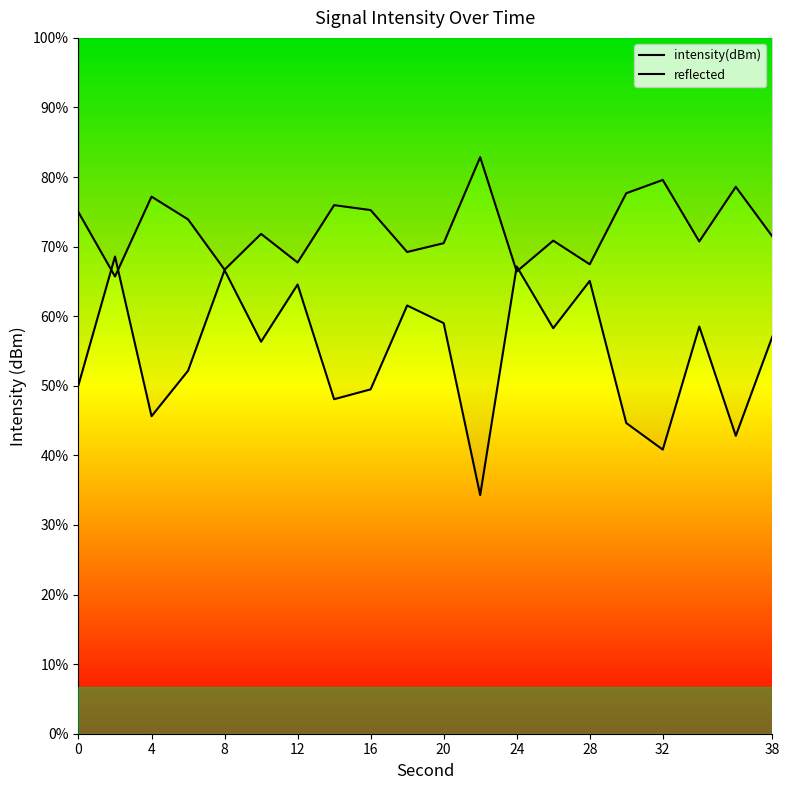

The value of intensity(dBm) at 24 is -193.5. True or false?

False